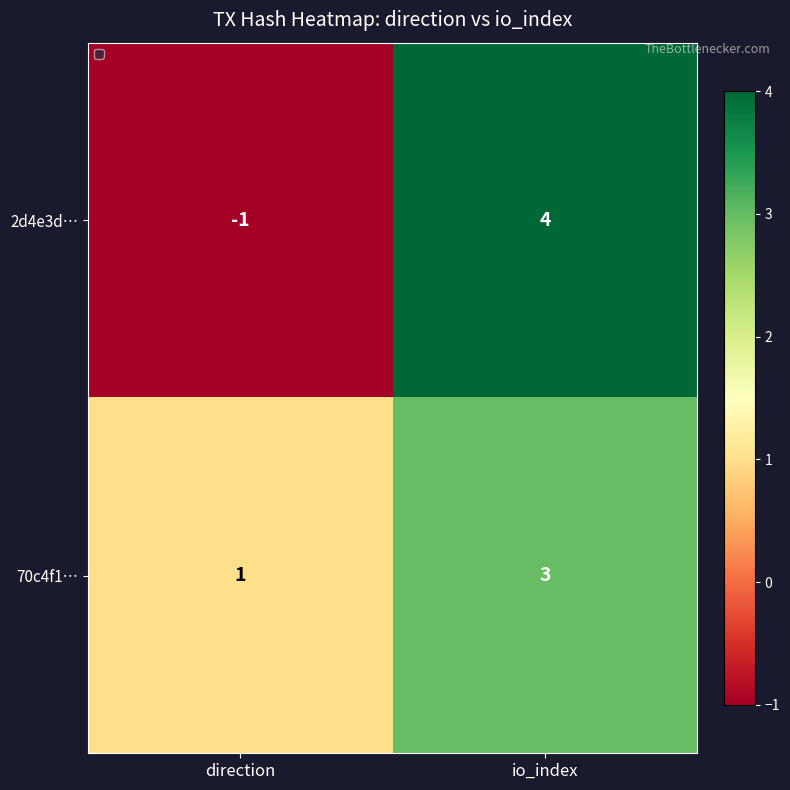

At which category is the sum across all series the highest?

io_index